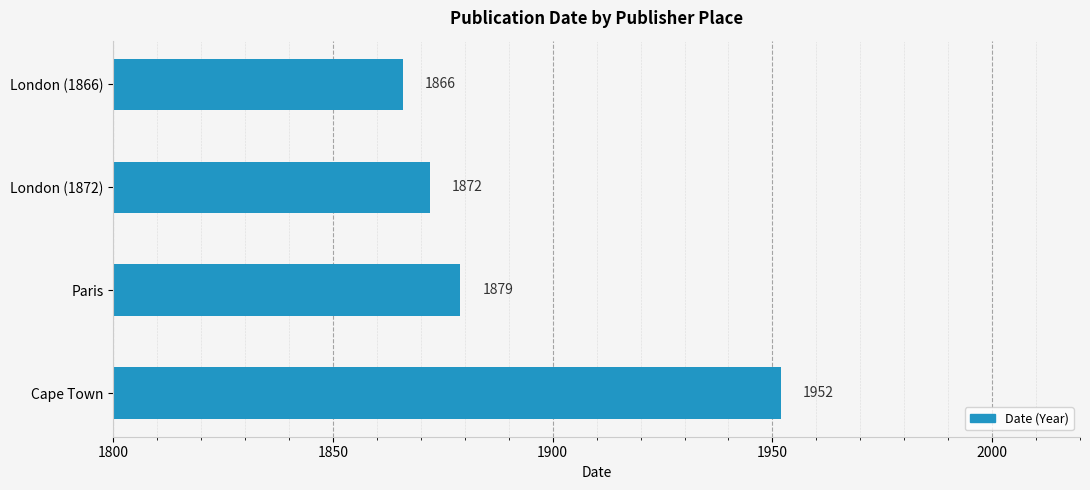

What is the change in value from Paris to London (1866)?

-13